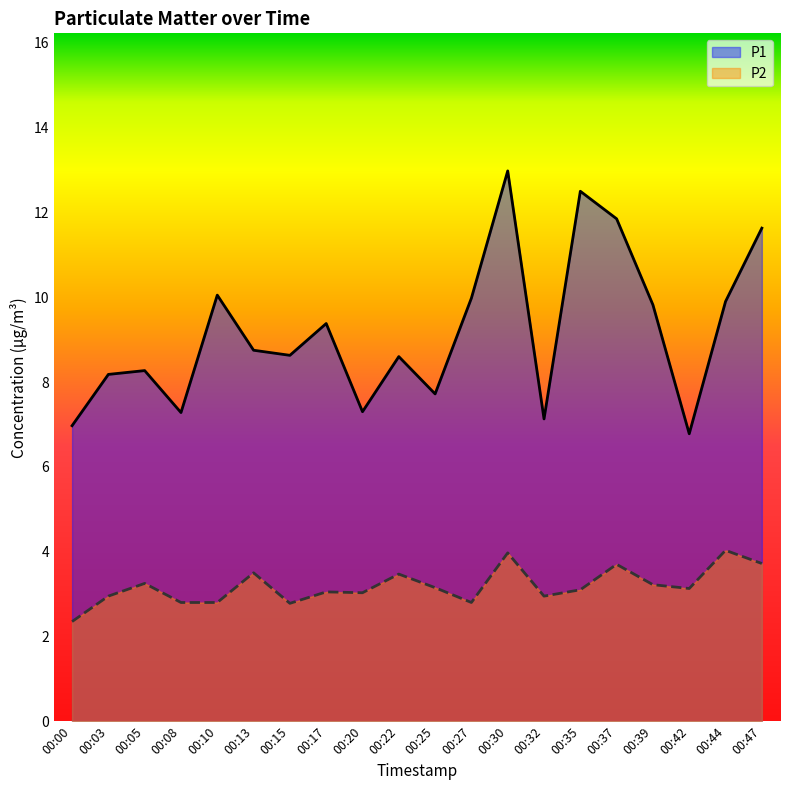

How many values in the P1 series exceed 8?

14